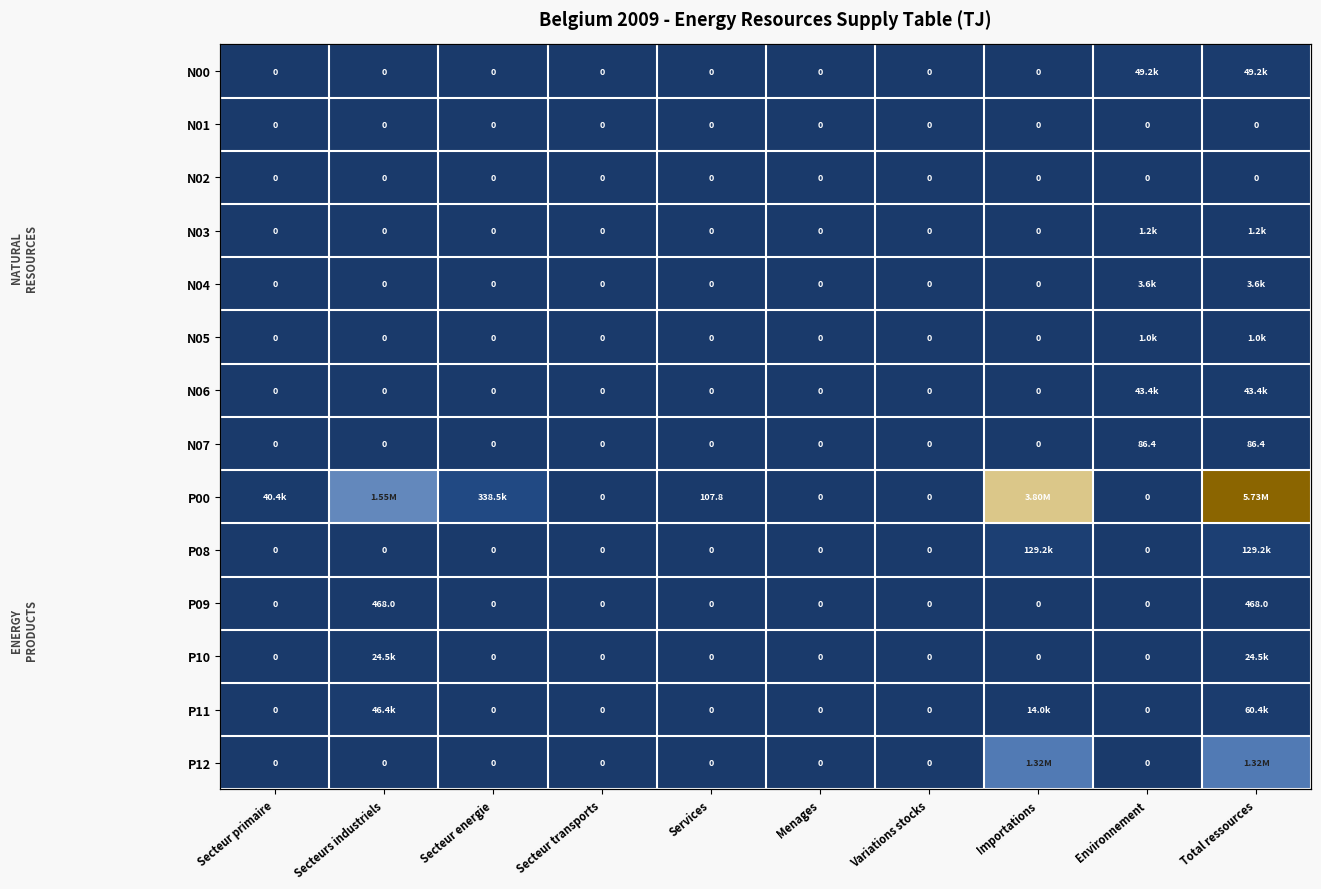

At which label does P10 reach its peak?

Secteurs industriels